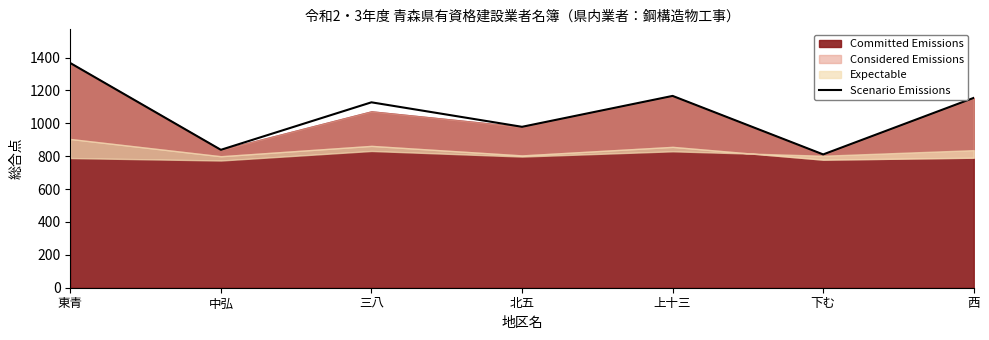

Which label corresponds to the smallest value in the chart?

下む